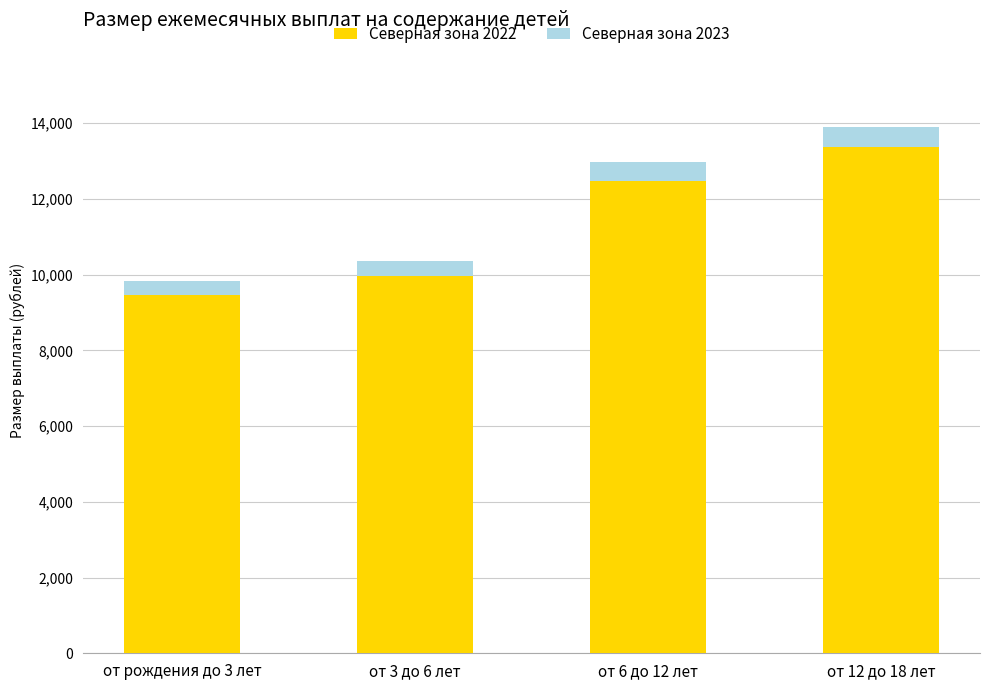

Is it true that Северная зона 2022 equals 13362.7 at от 12 до 18 лет?

True